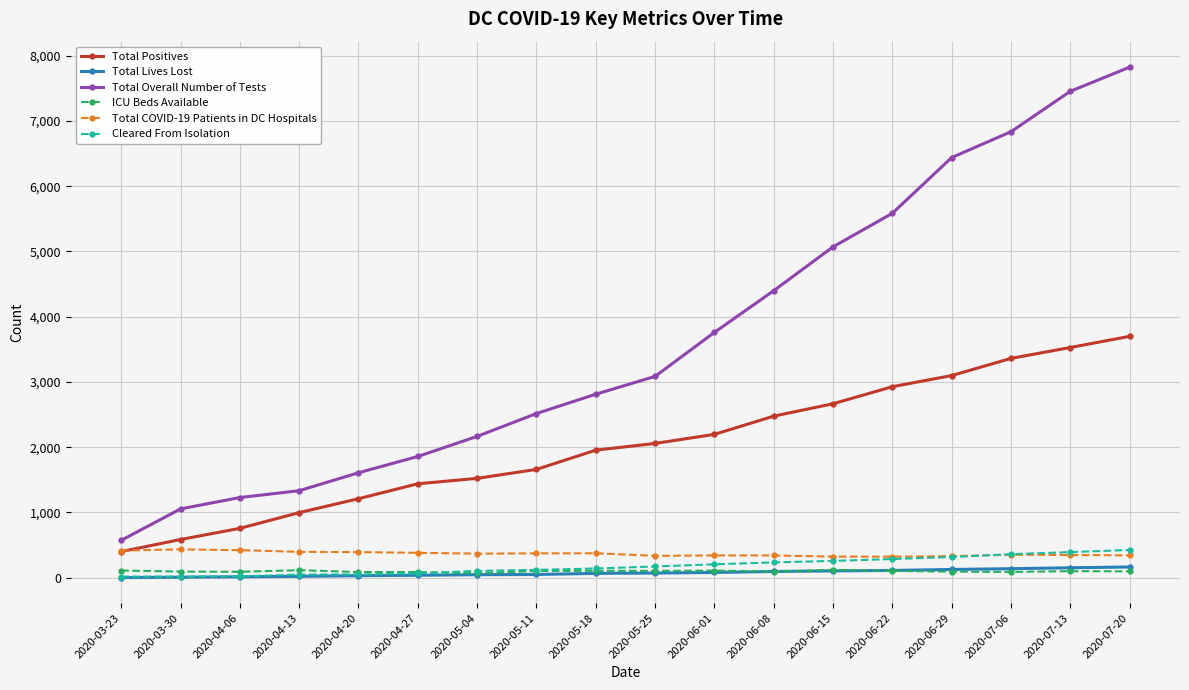

What is the maximum value for Total Overall Number of Tests?

7823